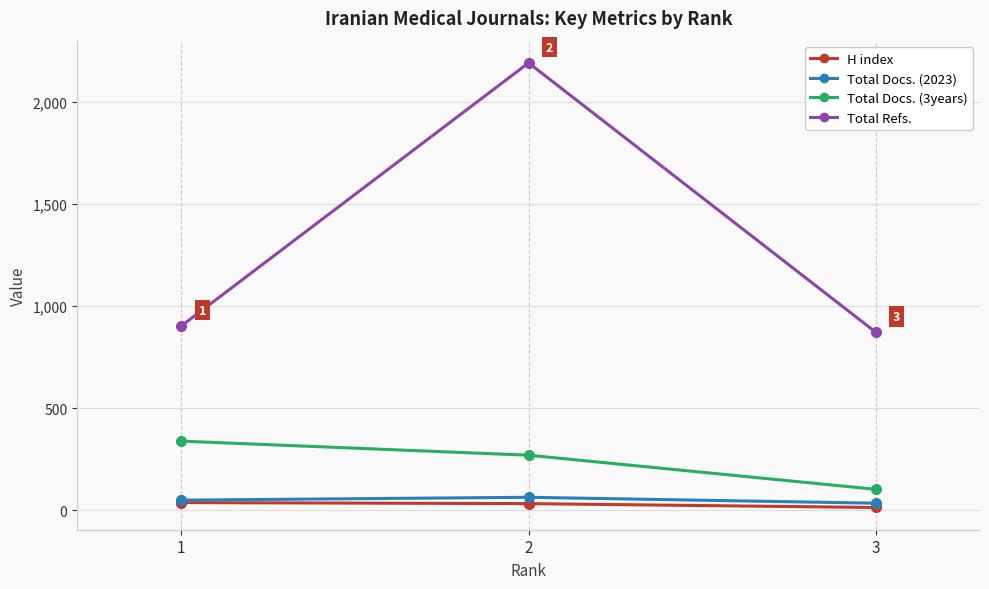

Count the number of data series in this chart.

4